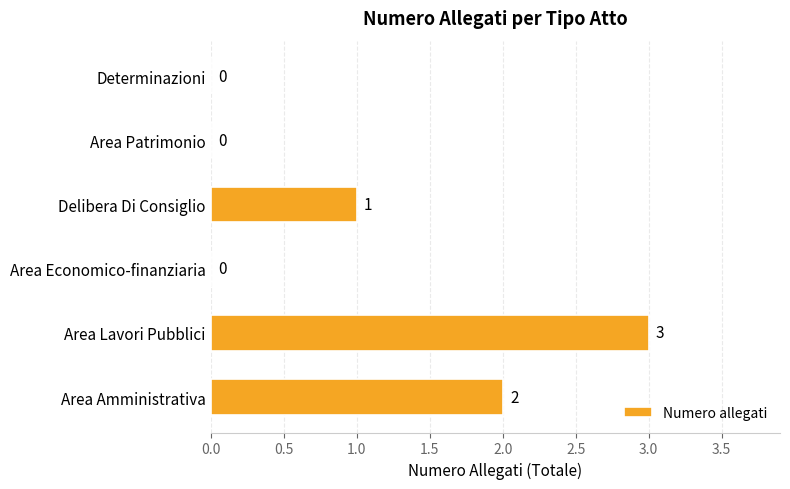

The value at Determinazioni is 0. True or false?

True